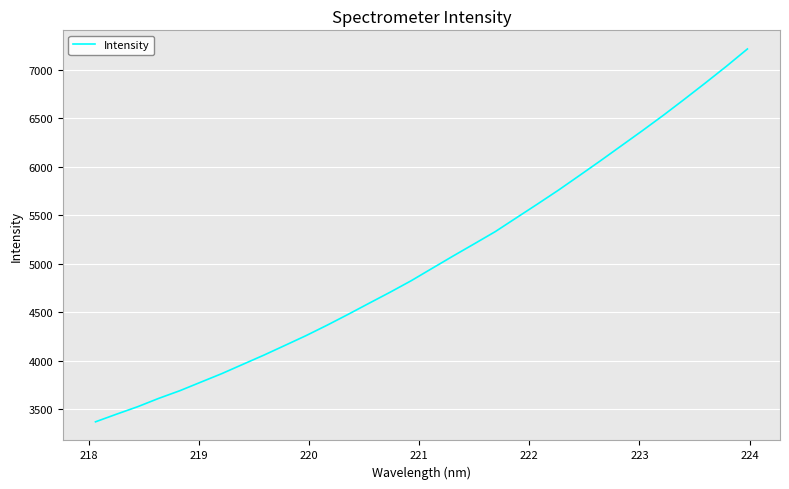

What is the maximum value shown in the chart?

7212.6